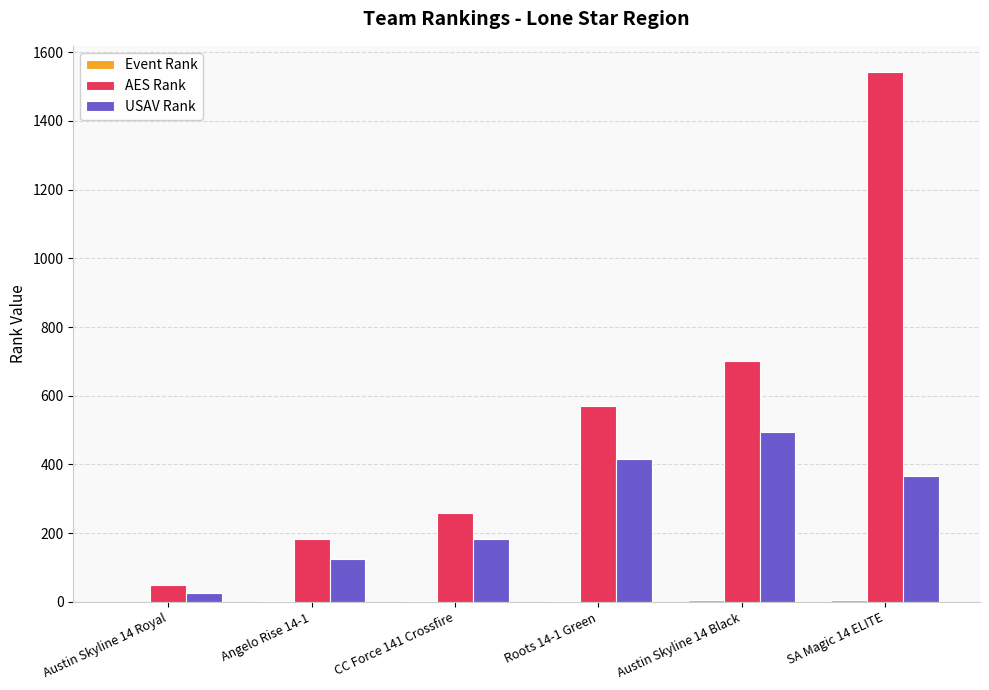

What is the sum of all AES Rank values?

3303